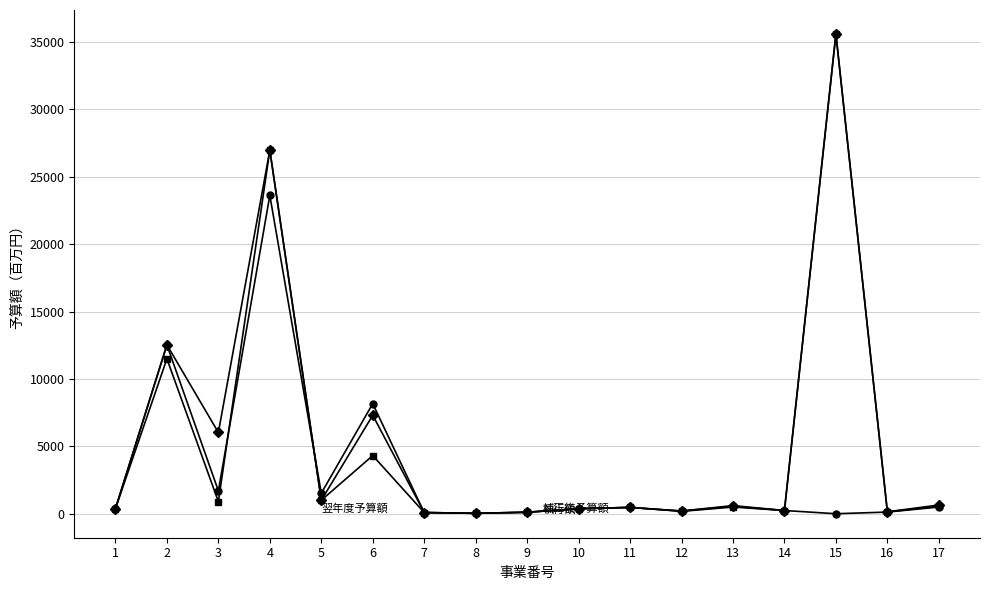

At which category is the sum across all series the highest?

4